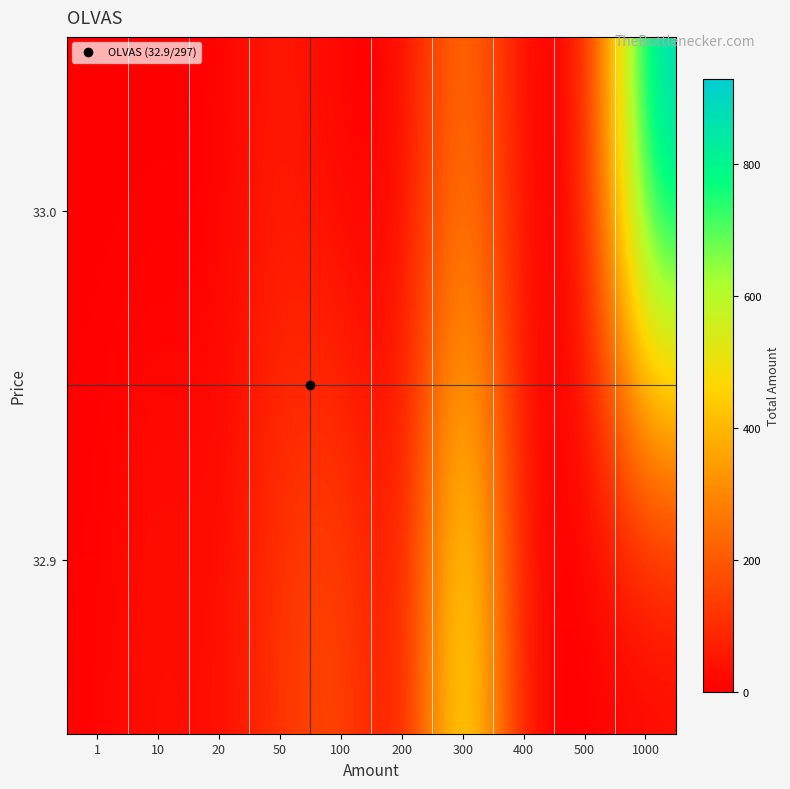

Between 1 and 10, which is larger?

10